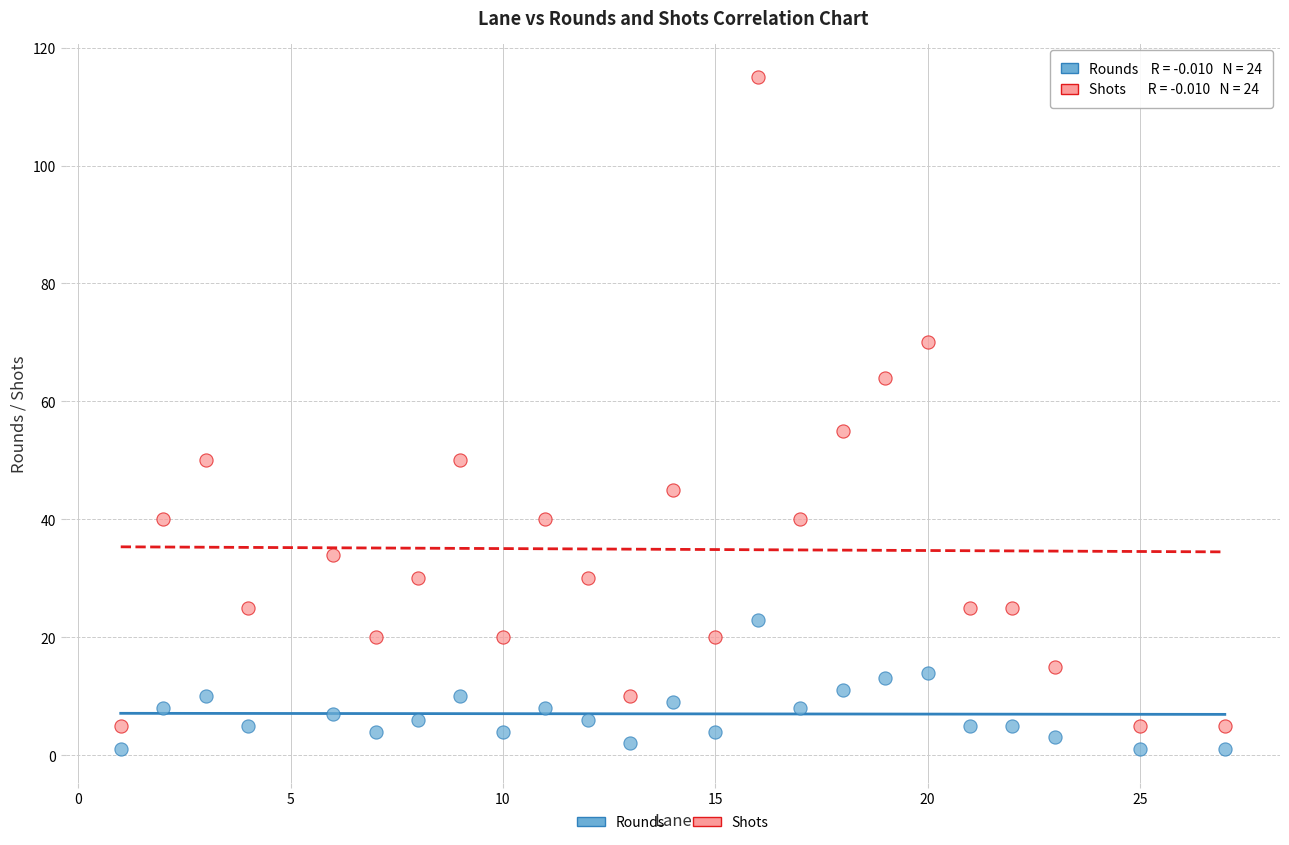

Across all series, what Y value is closest to 58?

55